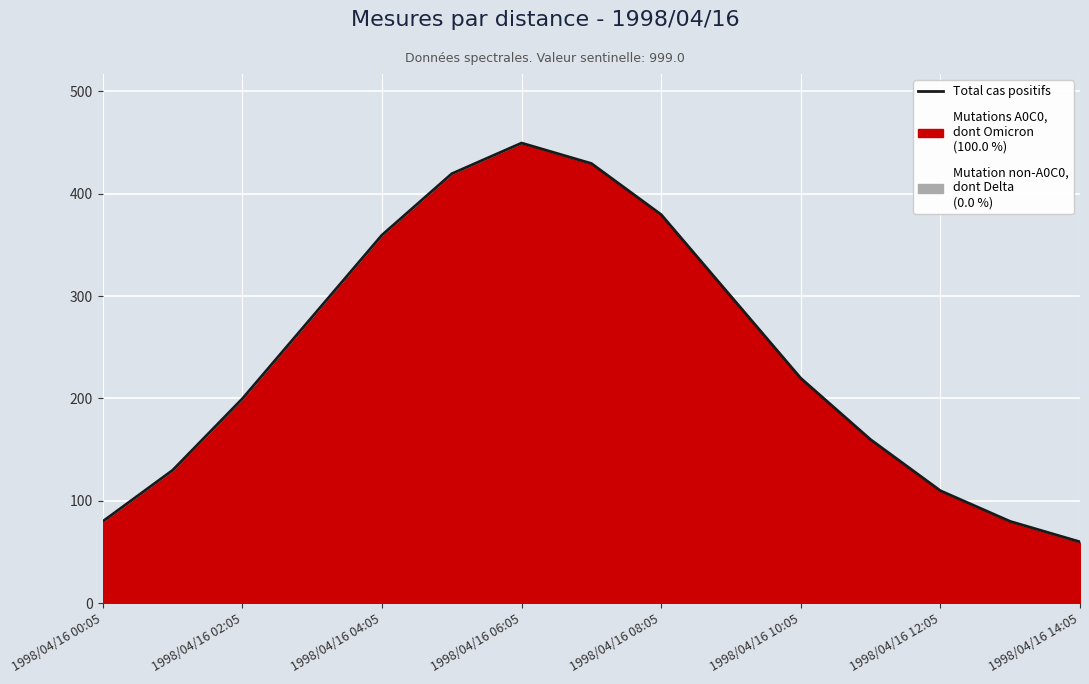

Which label corresponds to the smallest value in the chart?

1998/04/16 14:05